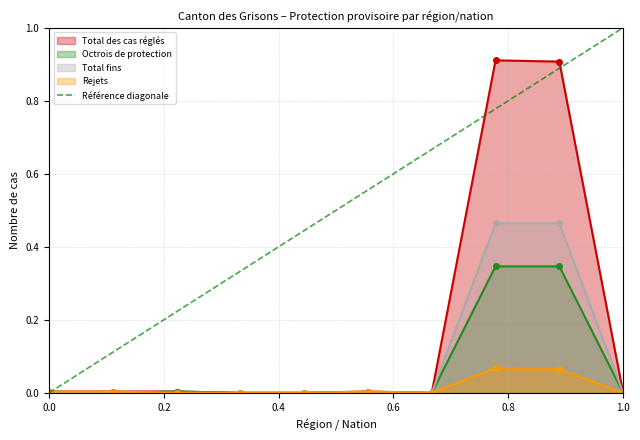

True or false: Octrois de protection has more than 0 points higher than both neighbors.

True